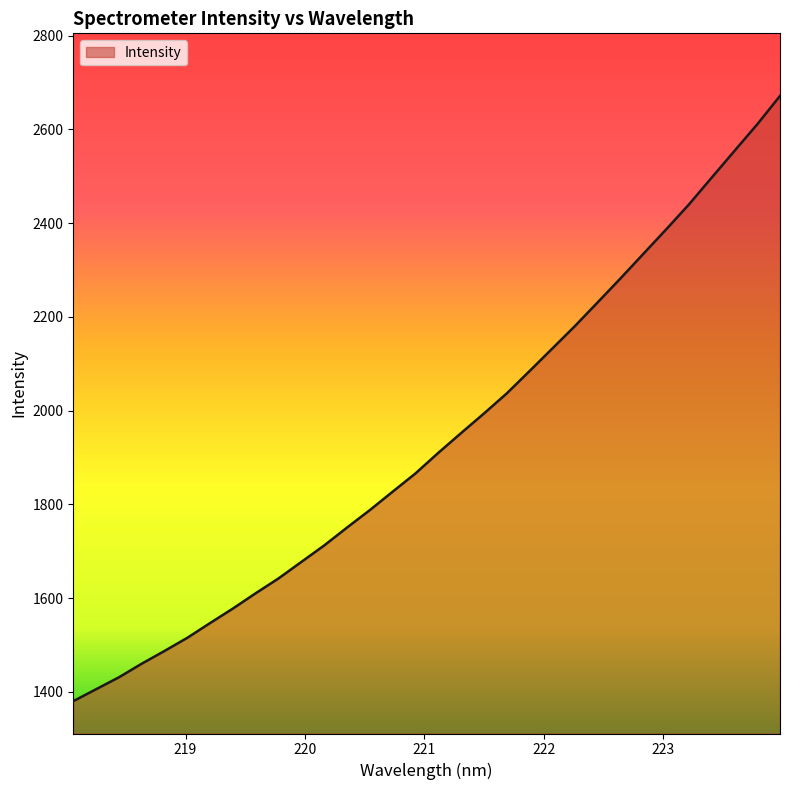

What is the difference between the maximum and minimum values?

1291.5